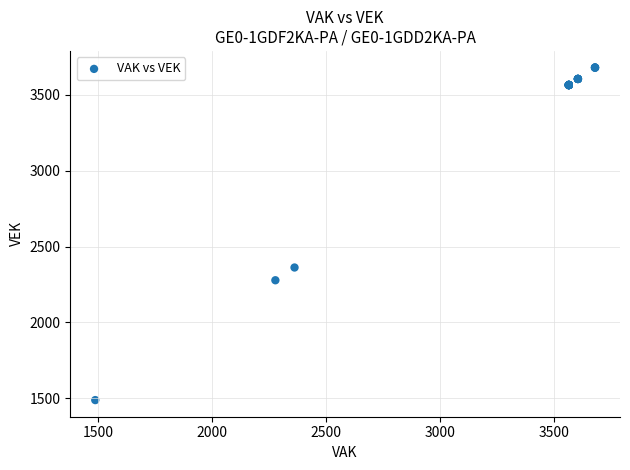

What Y value in the scatter plot is closest to 2584?

2362